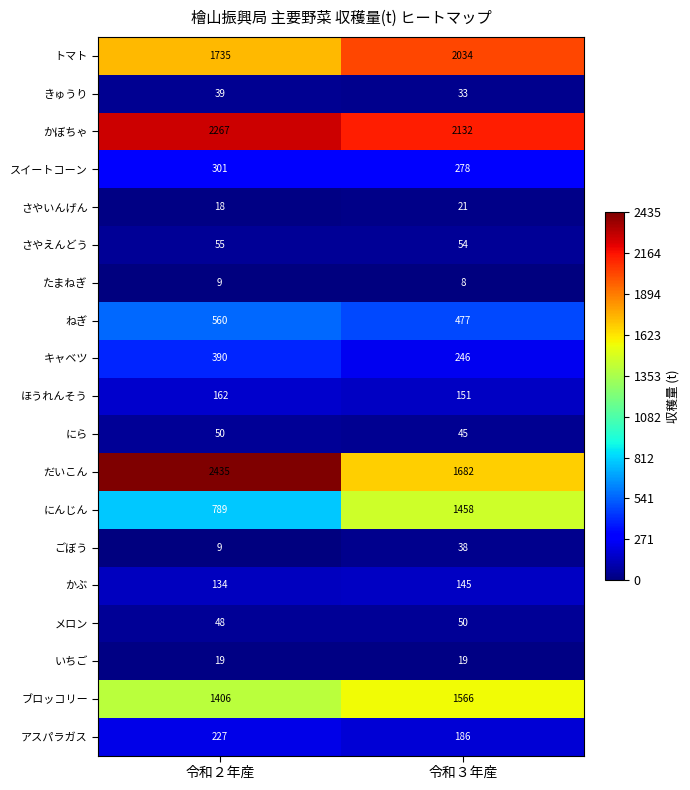

What is the sum of all きゅうり values?

72